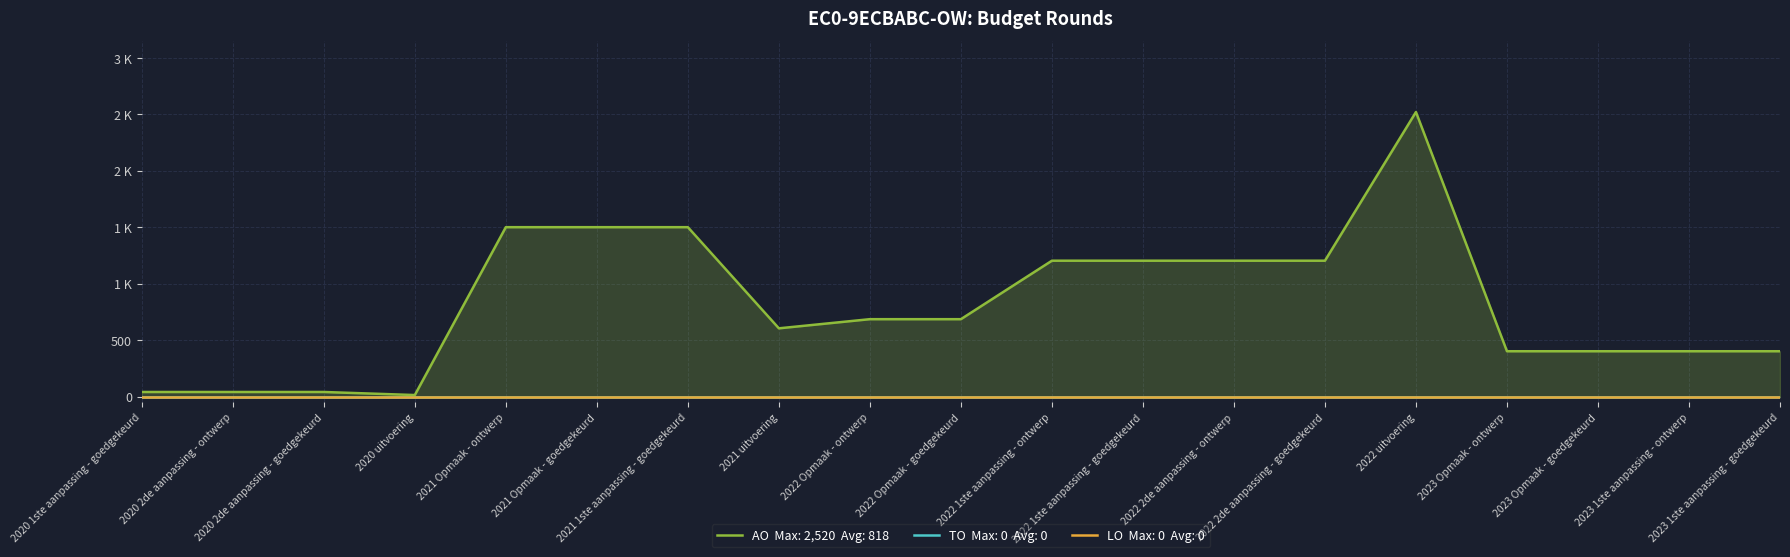

Which label corresponds to the smallest value in the chart?

2020 1ste aanpassing - goedgekeurd